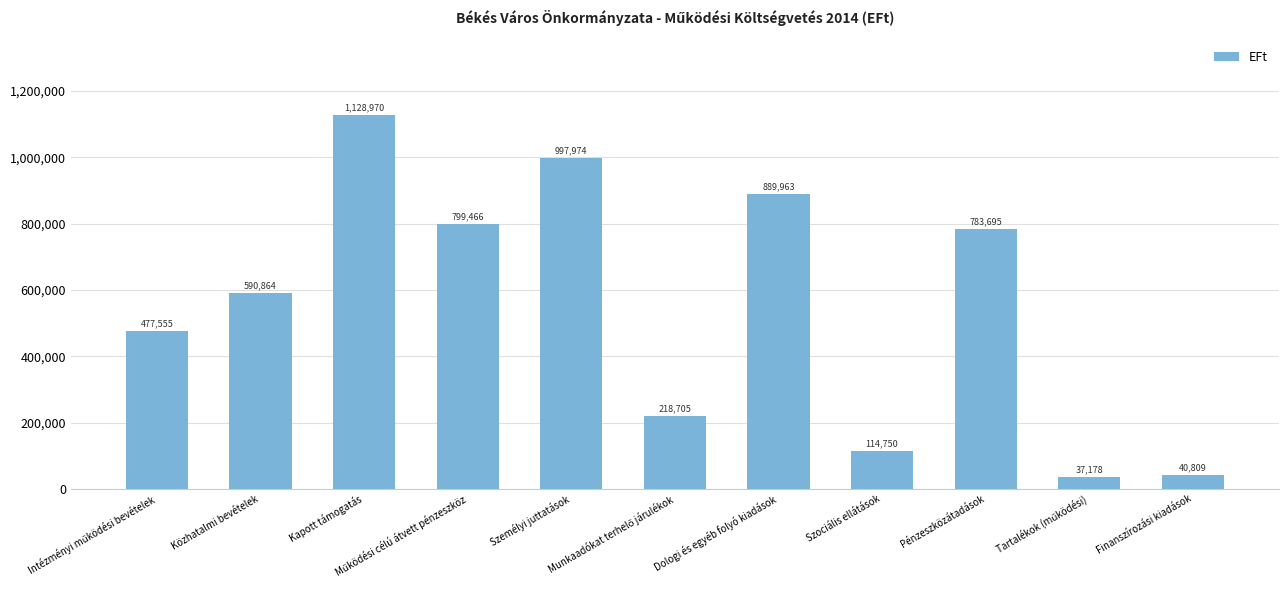

What is the value of the 5th bar from the left?

997974